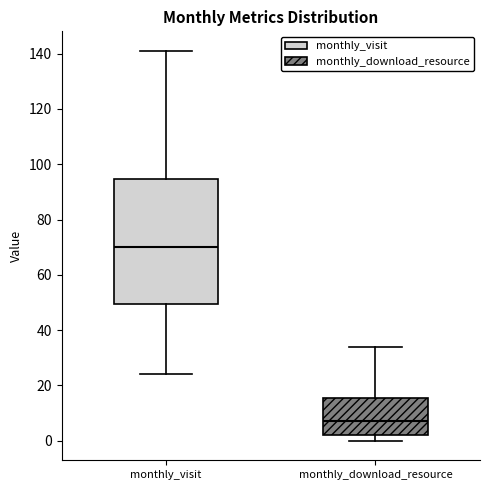

Which box is the tallest, from its lower edge to its upper edge?

monthly_visit